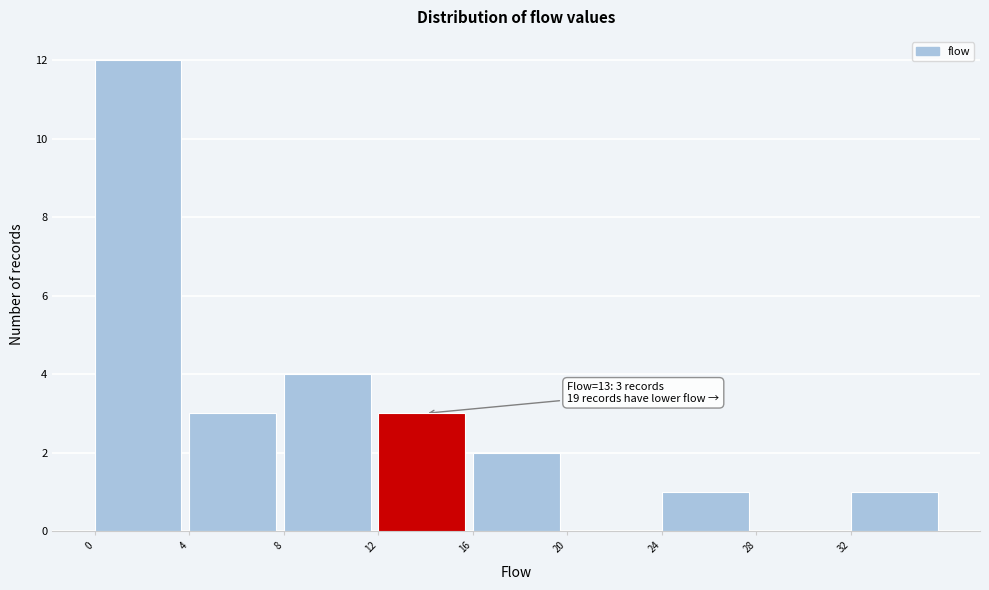

Over which range of the x-axis is the bar tallest?

0 to 4